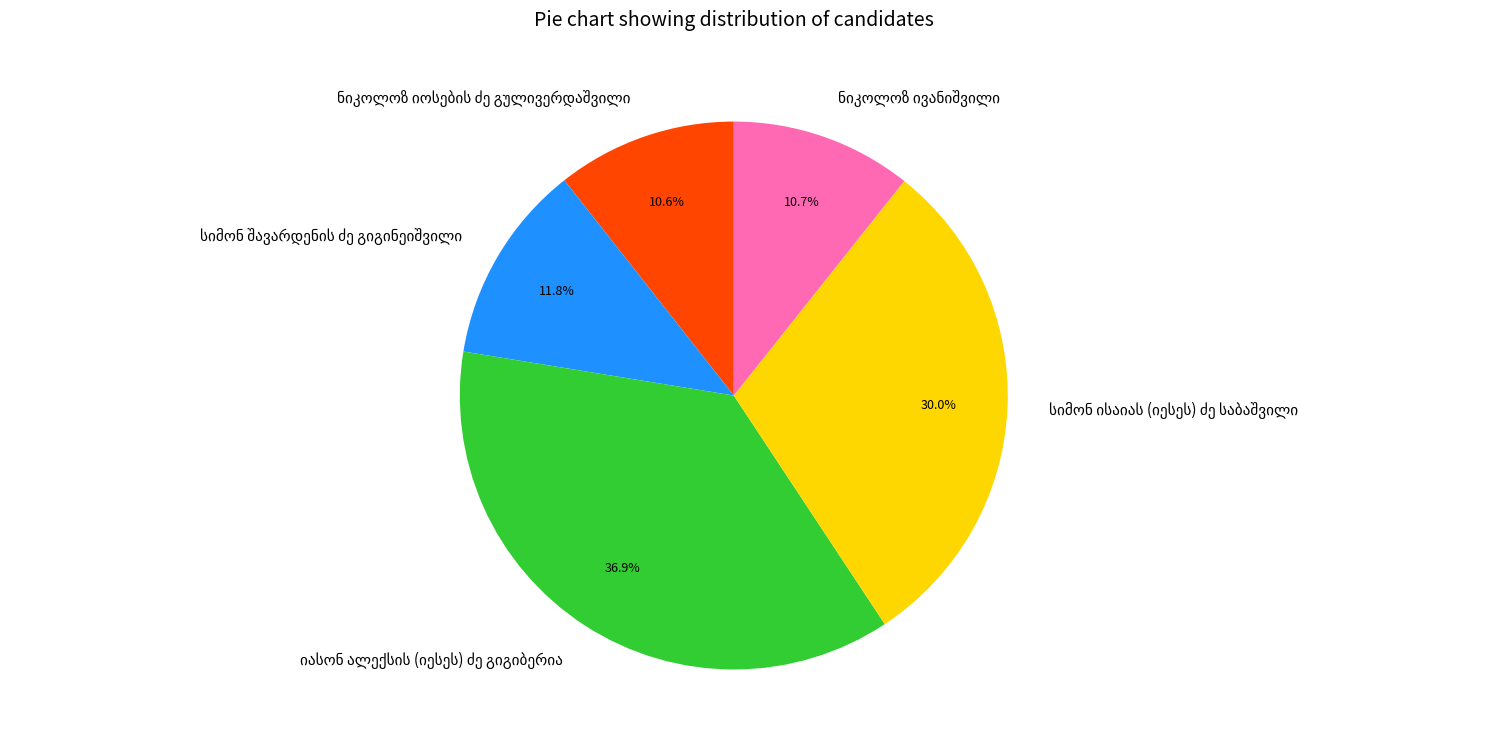

Is there any slice that represents more than half of the pie?

No